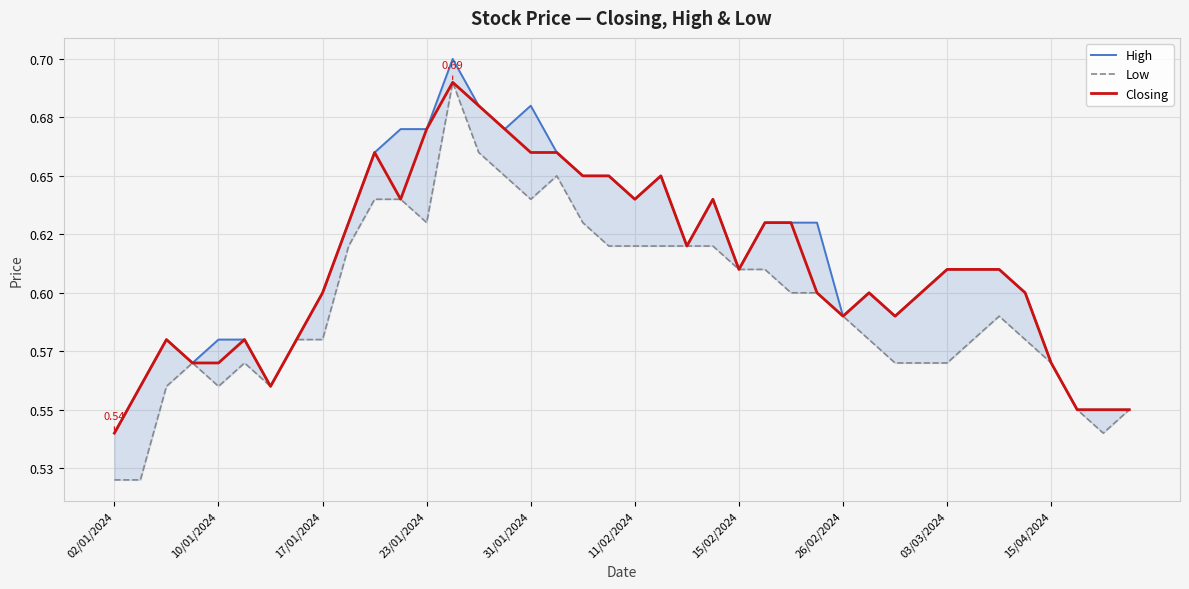

How many interior local valleys does the High series have?

8